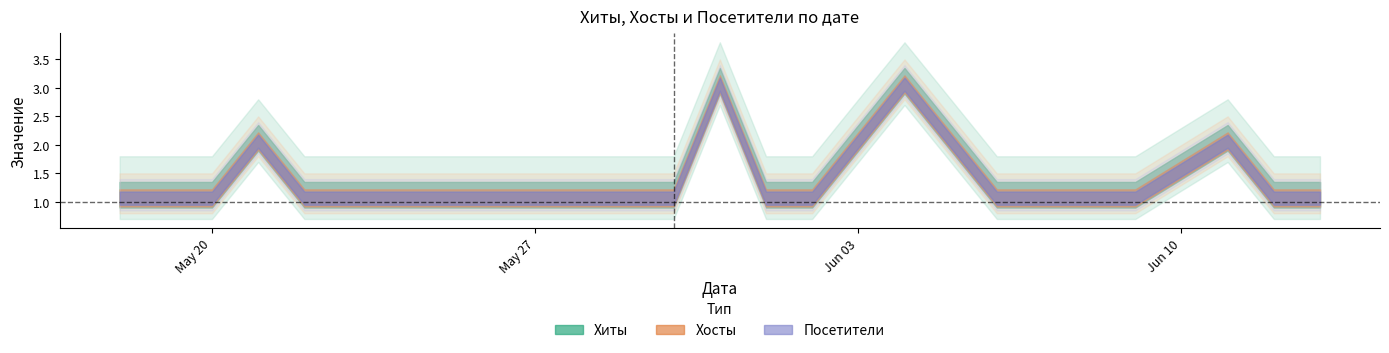

True or false: Хиты has a value of 1 at 2024-05-28.

False